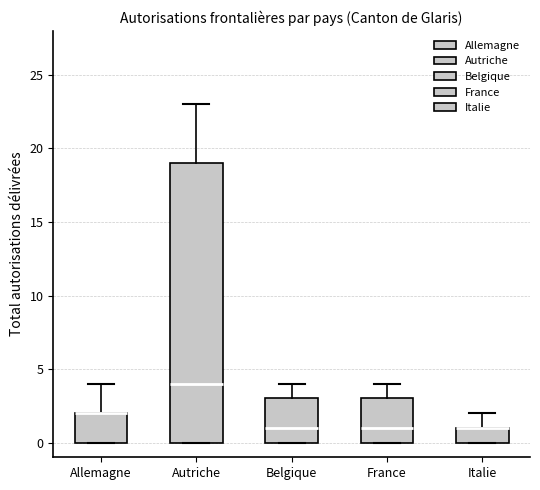

Reading left to right, transcribe this box plot: for each box, give where its median line is, the range the box spans, and where its two whiskers end, as read against the y-axis. The values are not printed on the chart, so give them approximately, as read against the axis.

Allemagne: median 2 (drawn on the box's upper edge), box 0 to 2, whiskers 0 to 4
Autriche: median 4, box 0 to 19, whiskers 0 to 23
Belgique: median 1, box 0 to 3, whiskers 0 to 4
France: median 1, box 0 to 3, whiskers 0 to 4
Italie: median 1 (drawn on the box's upper edge), box 0 to 1, whiskers 0 to 2